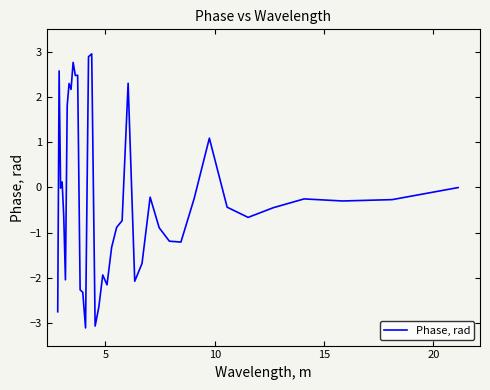

What is the average value?

-0.2